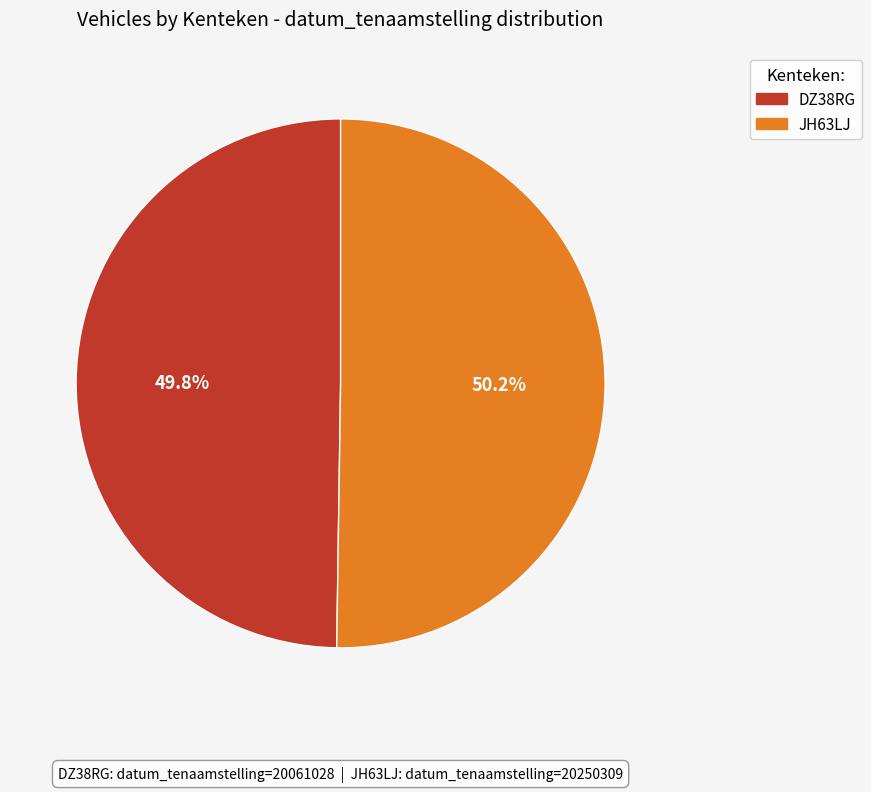

Approximately how many times larger is the value at DZ38RG compared to JH63LJ?

1.0